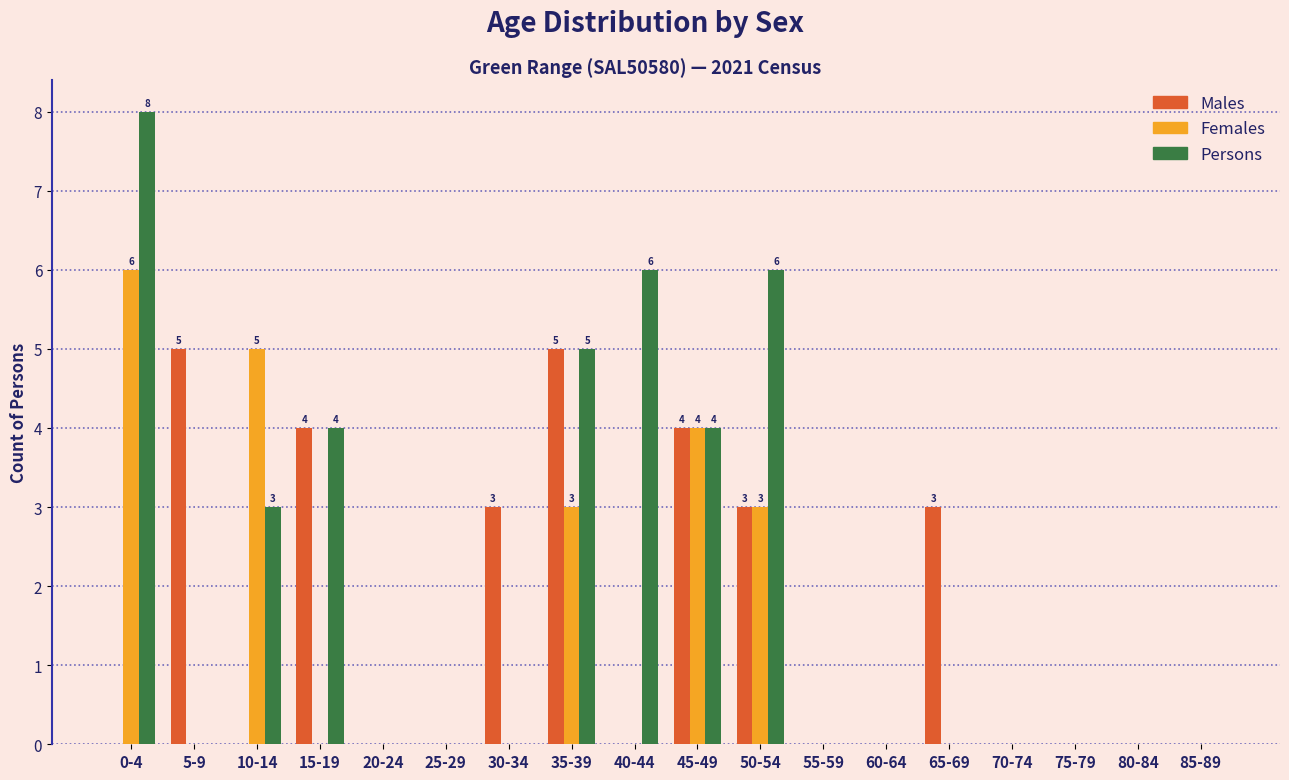

What is the sum of all Males values?

27